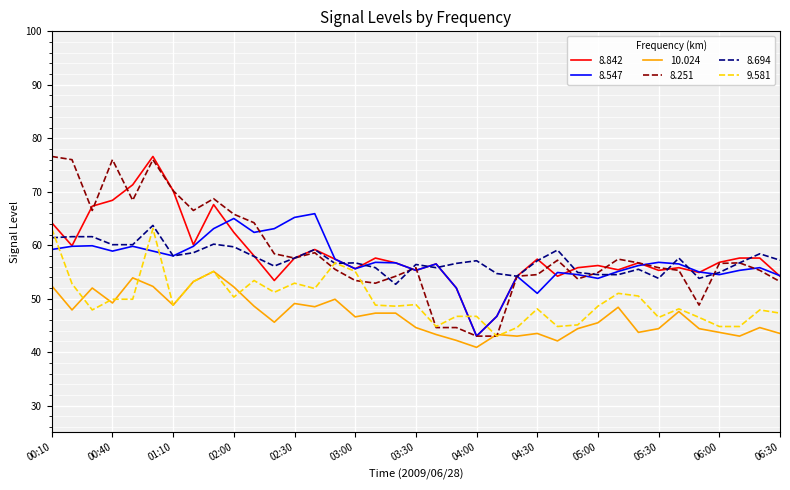

What is the maximum value shown in the chart?

76.6